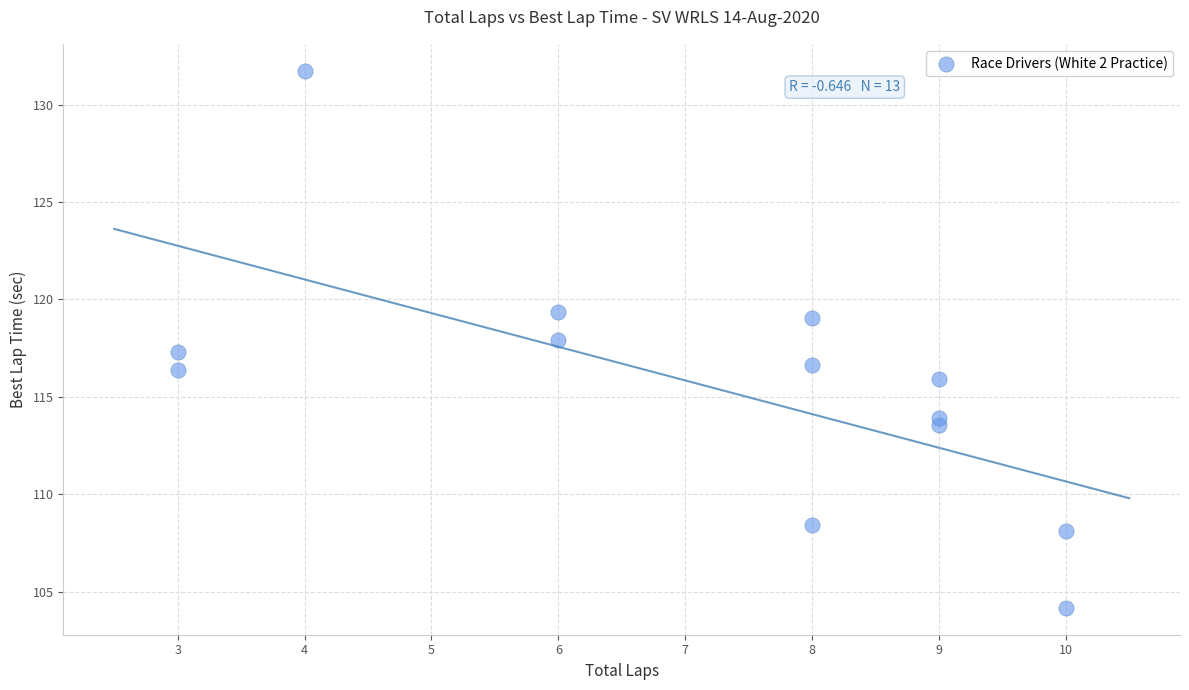

What is the range of Y values (max minus min)?

27.6